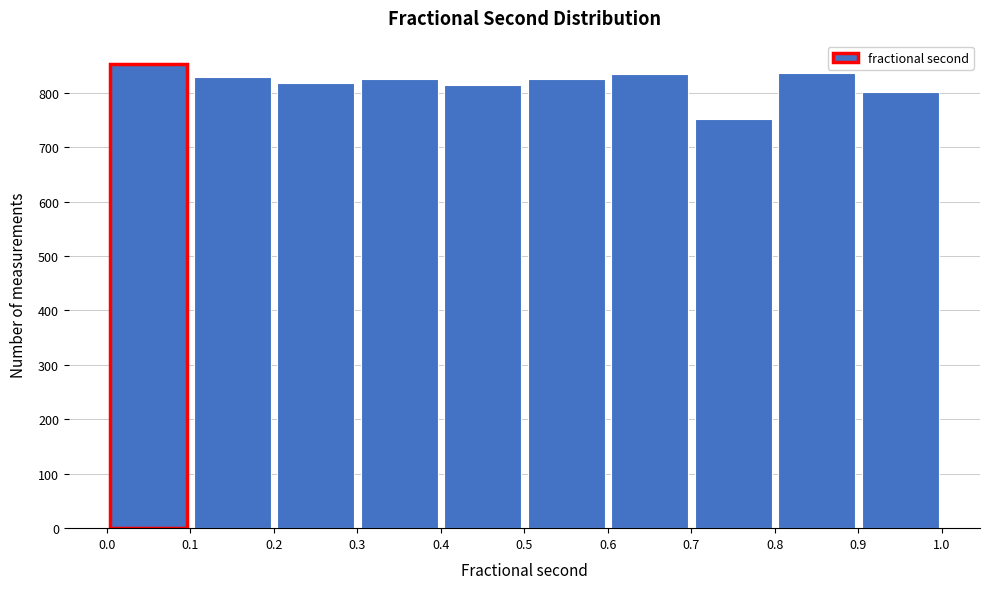

Reading left to right, list every bar in this chart as the range it spans on the x-axis followed by its height. The values are not printed on the chart, so give them approximately, as read against the axis.

0.0 to 0.1: 850
0.1 to 0.2: 830
0.2 to 0.3: 820
0.3 to 0.4: 830
0.4 to 0.5: 820
0.5 to 0.6: 830
0.6 to 0.7: 830
0.7 to 0.8: 750
0.8 to 0.9: 840
0.9 to 1.0: 800